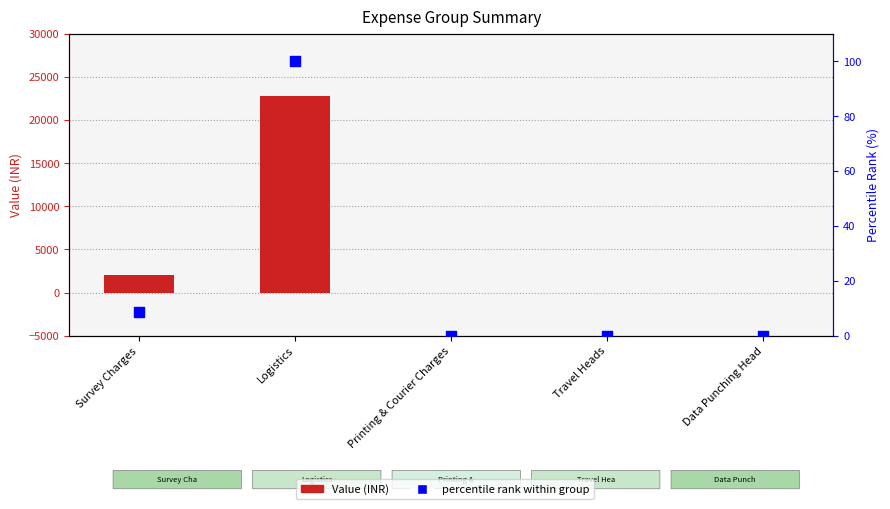

Which series contains the highest Y value?

Value (INR)